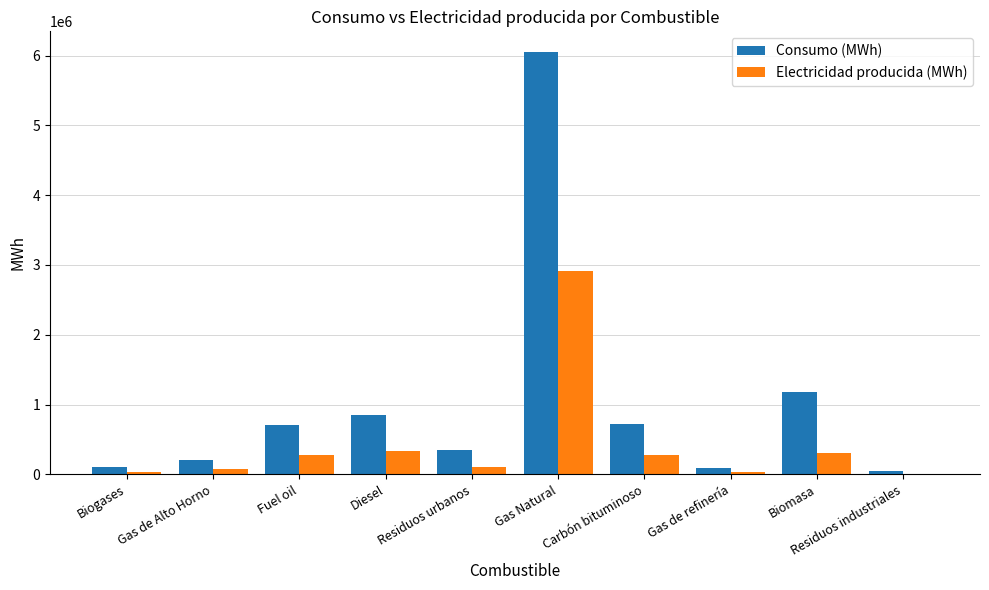

What is the maximum value for Consumo (MWh)?

6044747.8